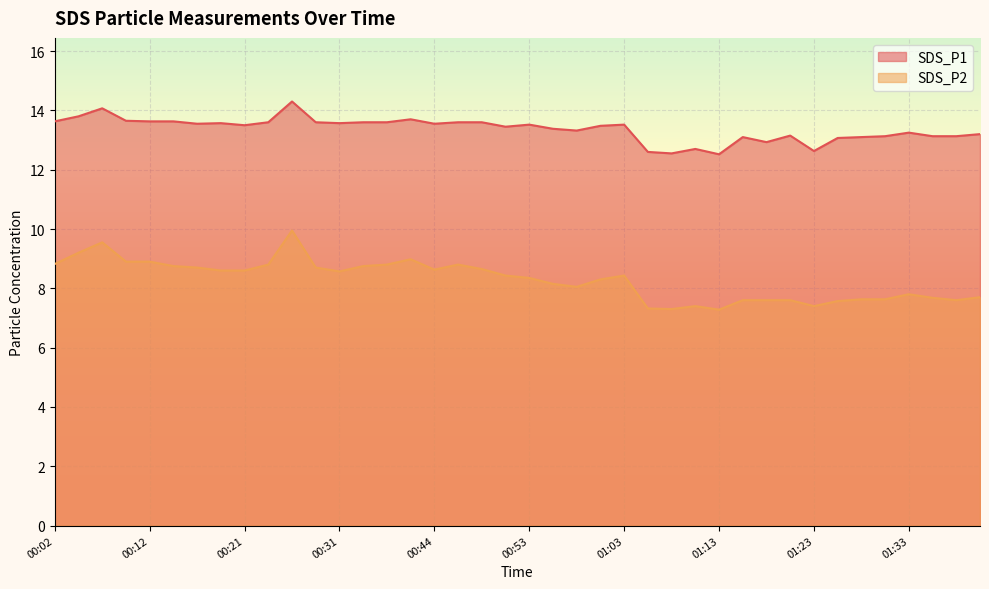

What is the total value across all series at 00:26?

24.2